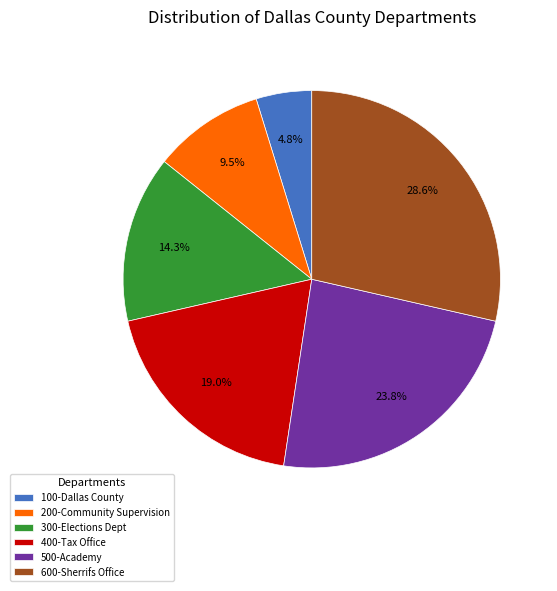

Approximately how many times larger is the value at 200-Community Supervision compared to 600-Sherrifs Office?

0.3